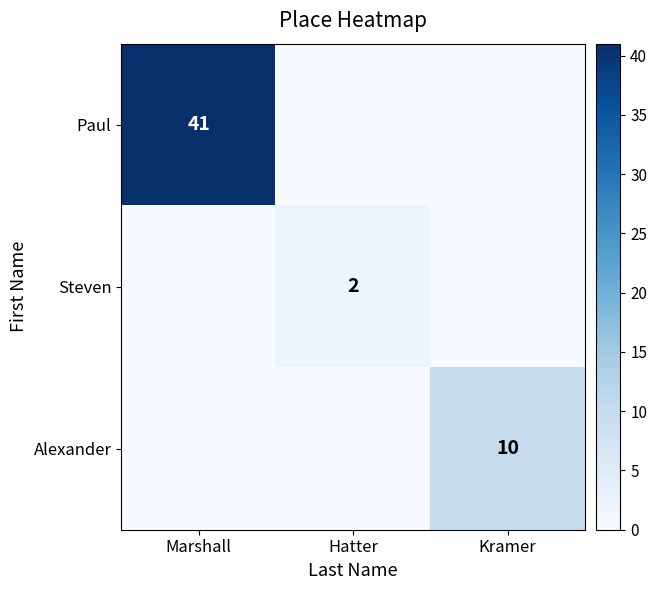

Is the value of Steven at Hatter greater than the value of Alexander at Kramer?

No